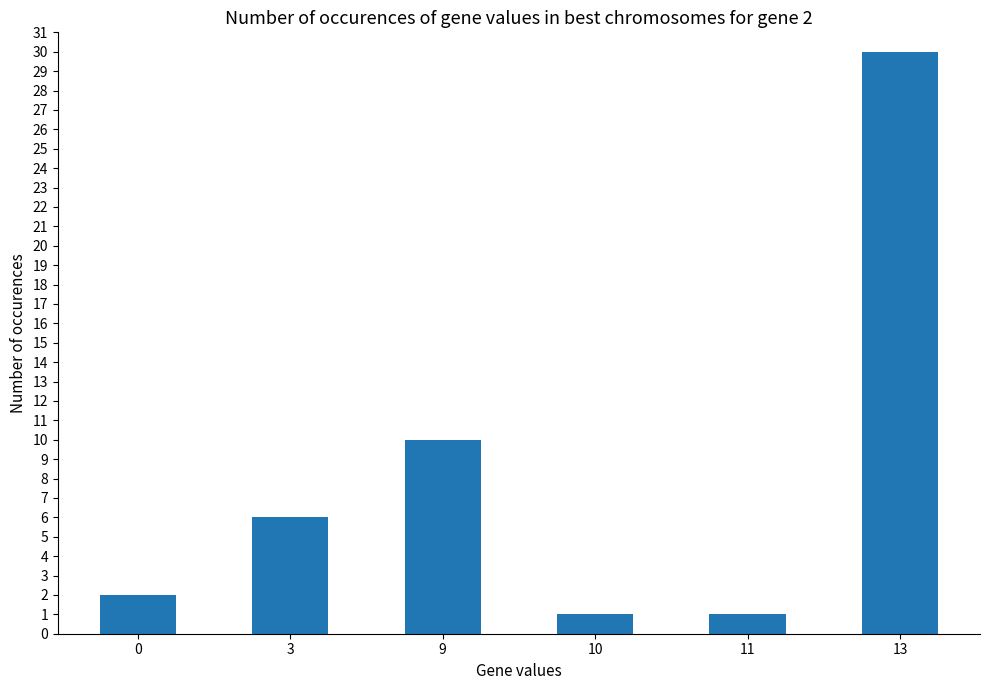

True or false: the data shows 30 at 13.

True